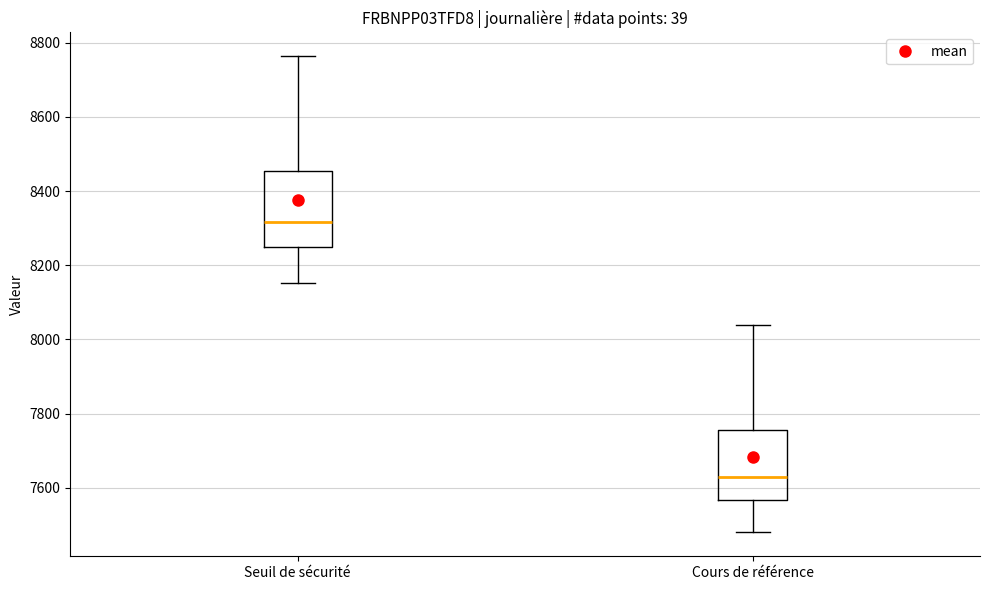

Reading left to right, read every box against the y-axis: the position of its median line, the range the box covers, and the ends of its whiskers. The values are not printed on the chart, so give them approximately, as read against the axis.

Seuil de sécurité: median 8320, box 8240 to 8460, whiskers 8160 to 8760
Cours de référence: median 7620, box 7560 to 7760, whiskers 7480 to 8040